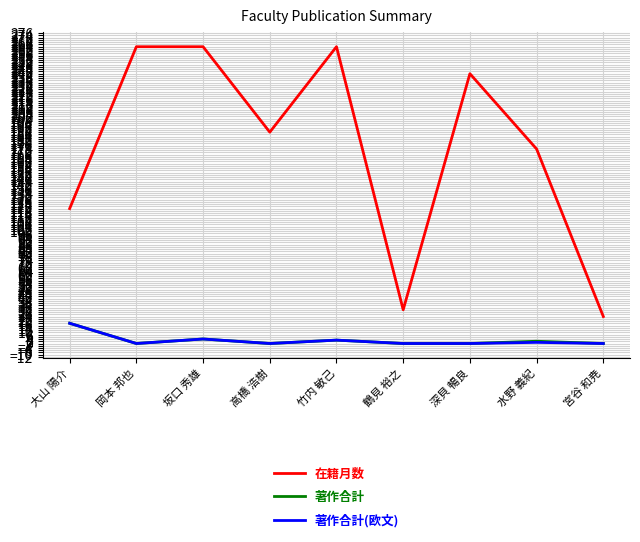

The value of 著作合計 at 水野 義紀 is 2. True or false?

True